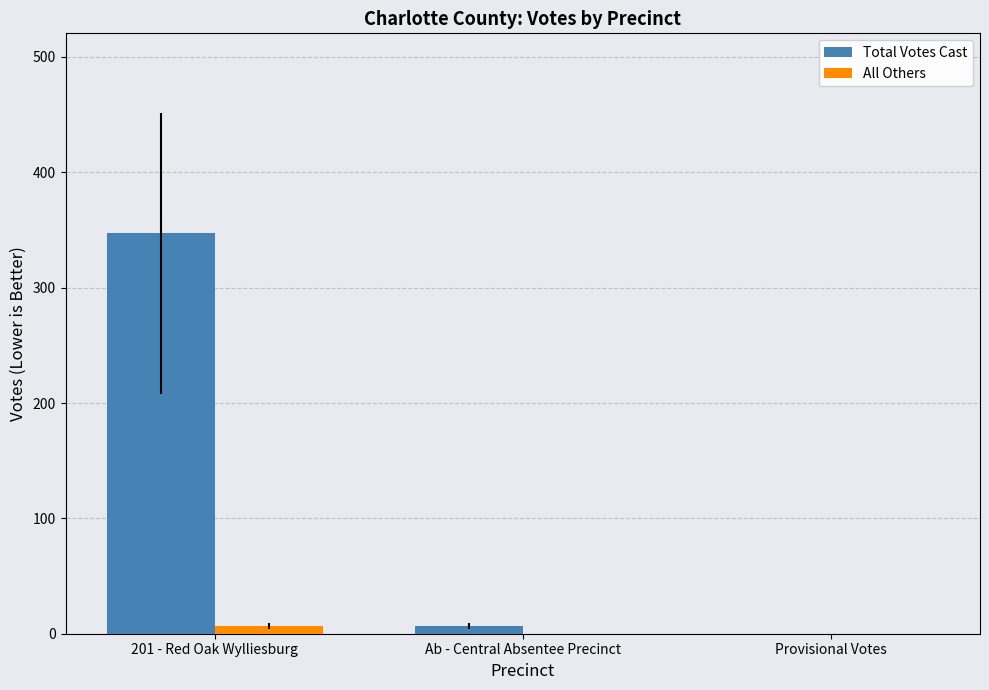

What is the greatest value displayed?

347